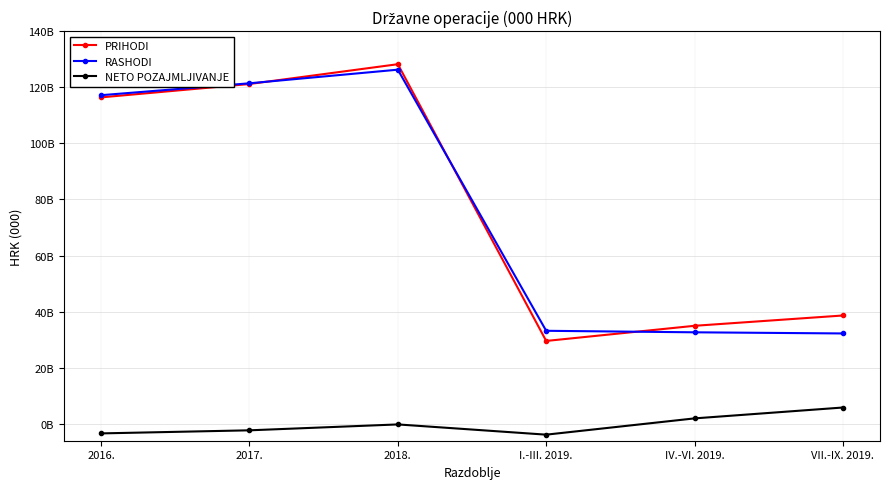

Rank the categories by RASHODI value from lowest to highest.

VII.-IX. 2019., IV.-VI. 2019., I.-III. 2019., 2016., 2017., 2018.